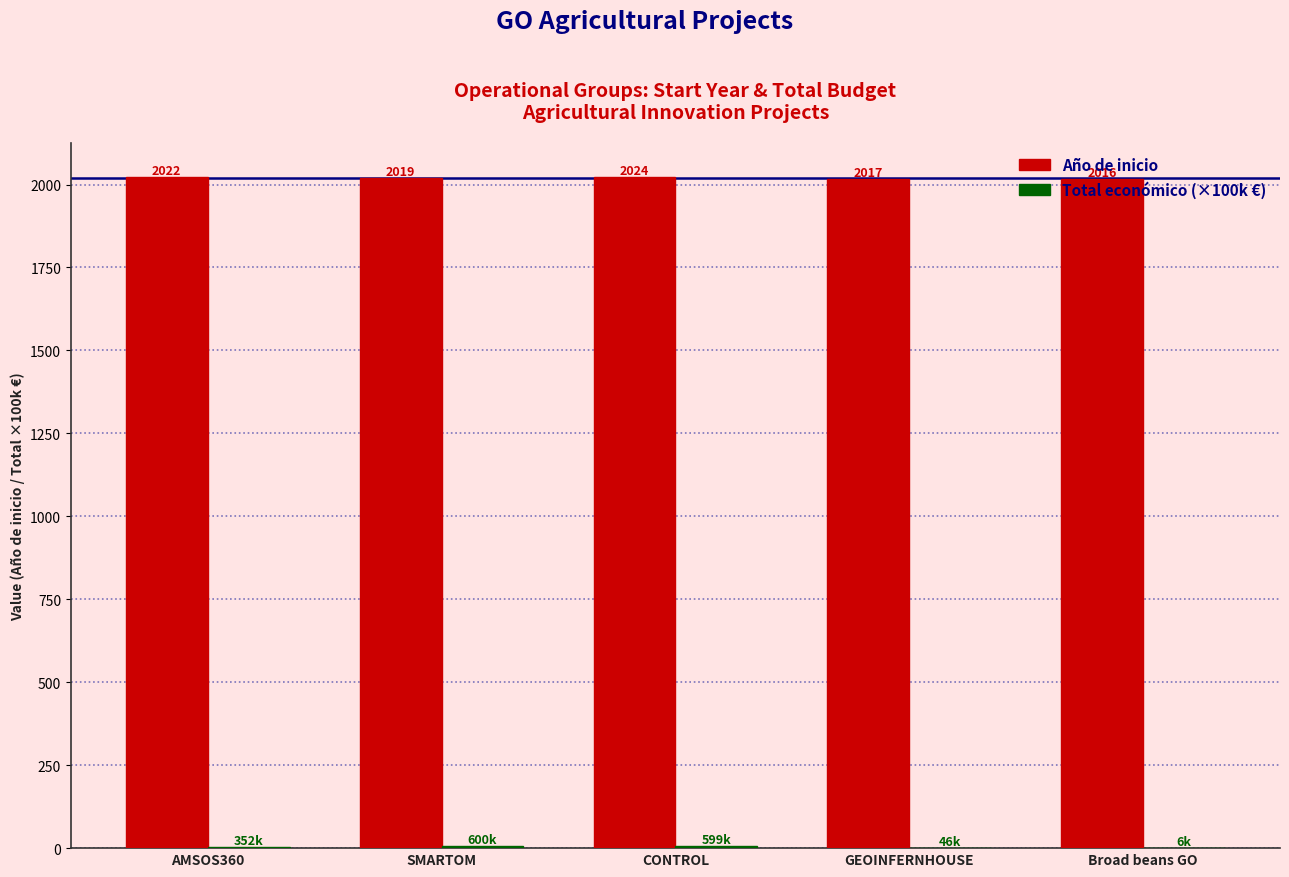

What is the maximum value shown in the chart?

2024.0